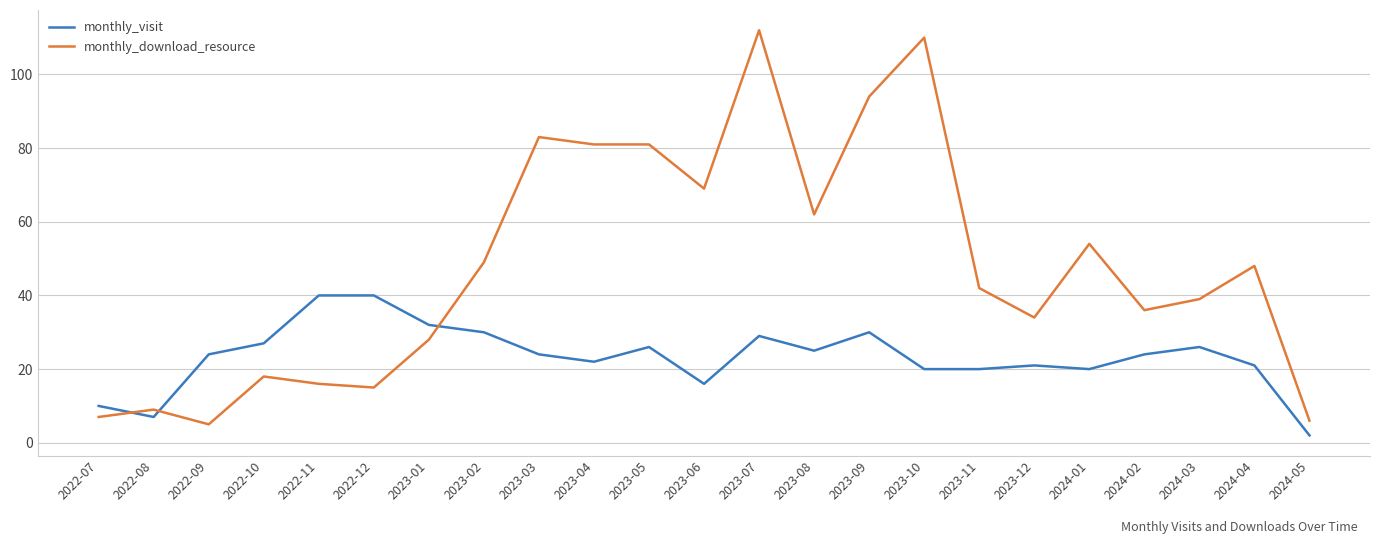

What is the total value across all series at 2022-10?

45